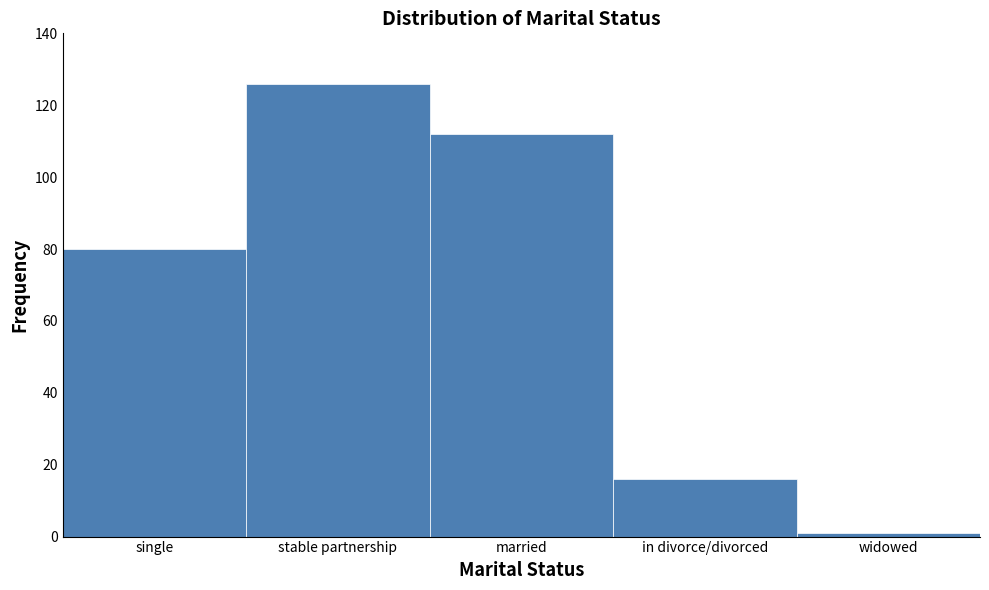

Reading right to left, list all the values displayed in this chart.

widowed=1	in divorce/divorced=16	married=112	stable partnership=126	single=80